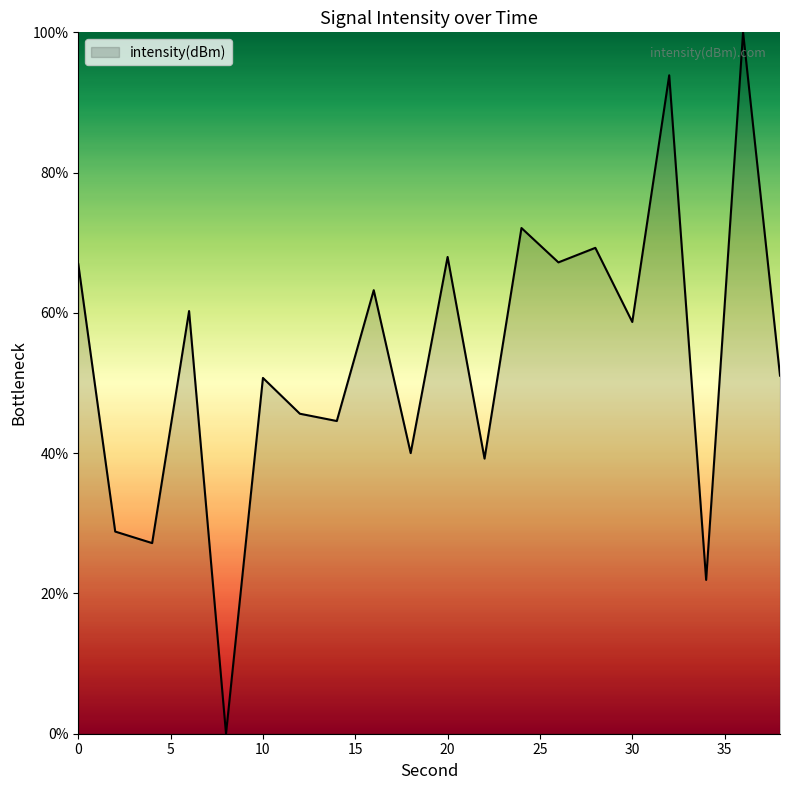

What is the maximum value shown in the chart?

100.0